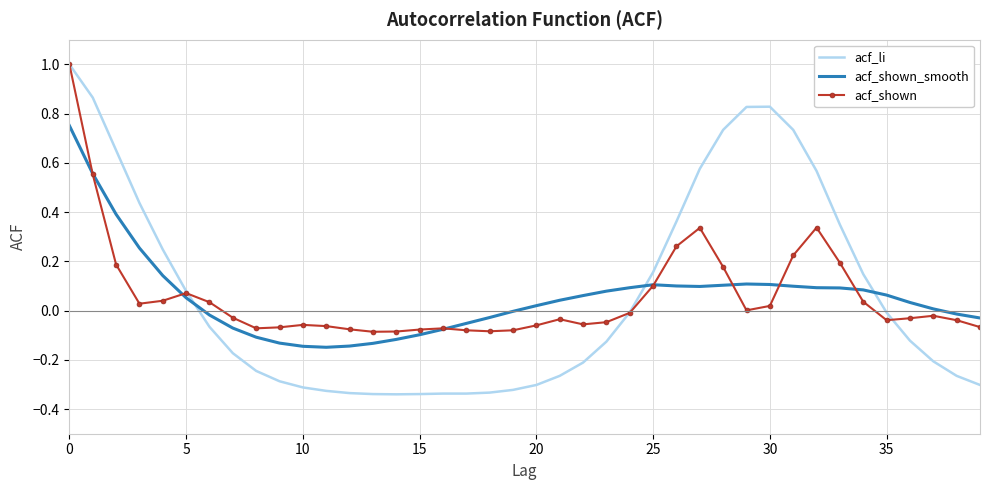

What is the maximum value shown in the chart?

1.0